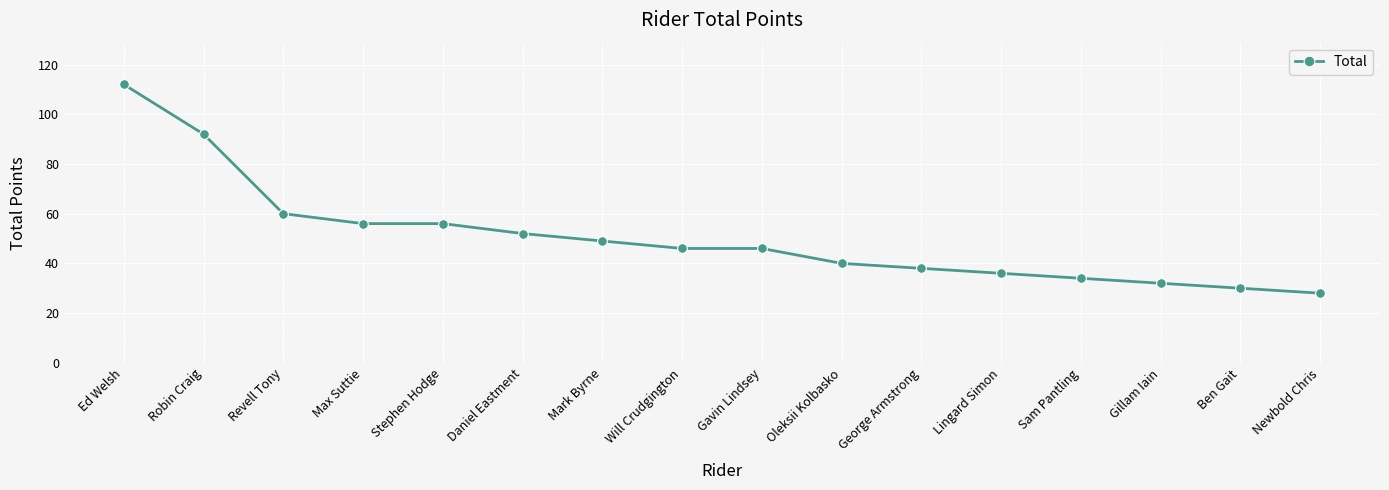

Where does the data first go above 46?

Ed Welsh